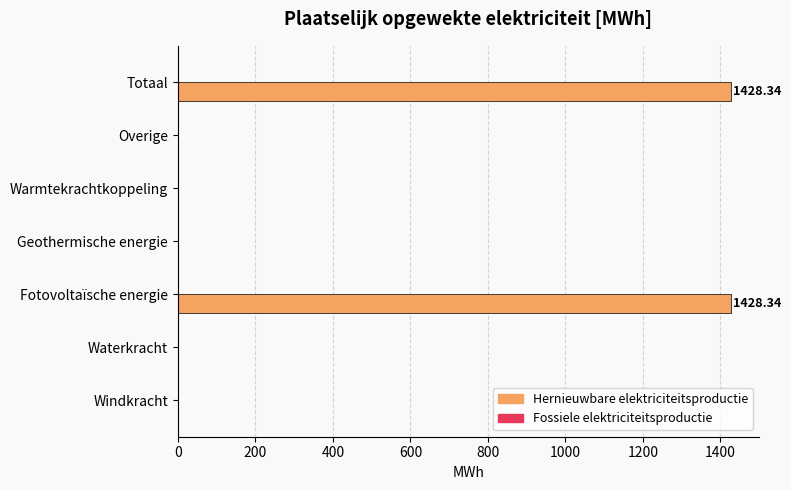

What is the sum of all values?

2856.7